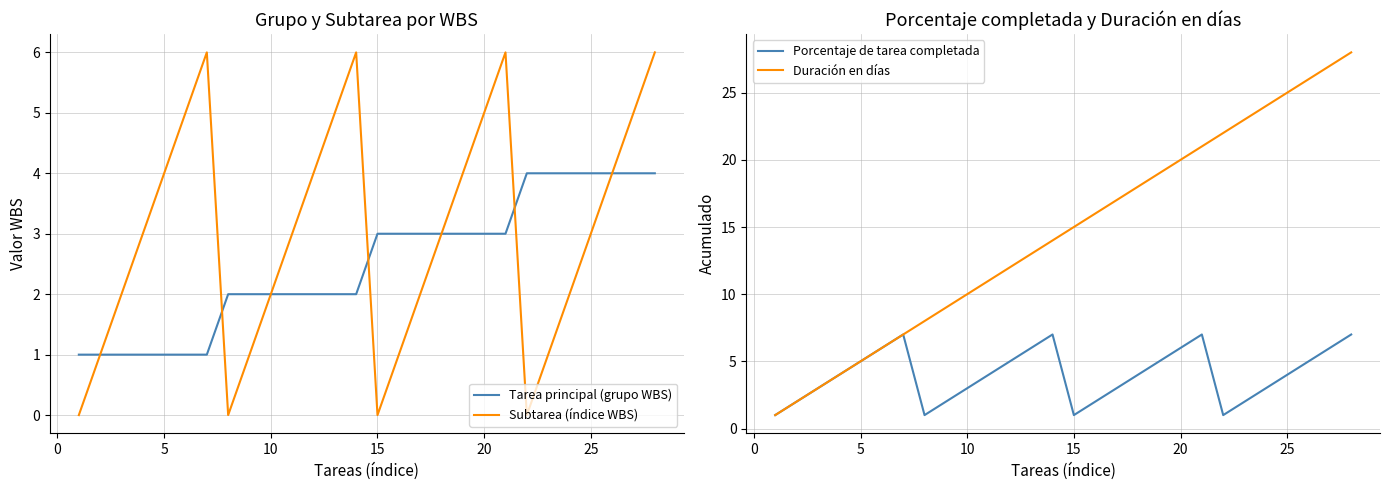

How many Tarea principal (grupo WBS) values are between 2 and 4?

21